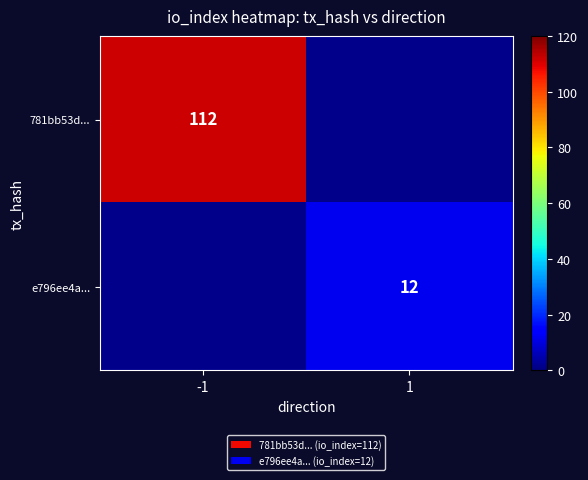

The value of e796ee4a... at 1 is 12. True or false?

True